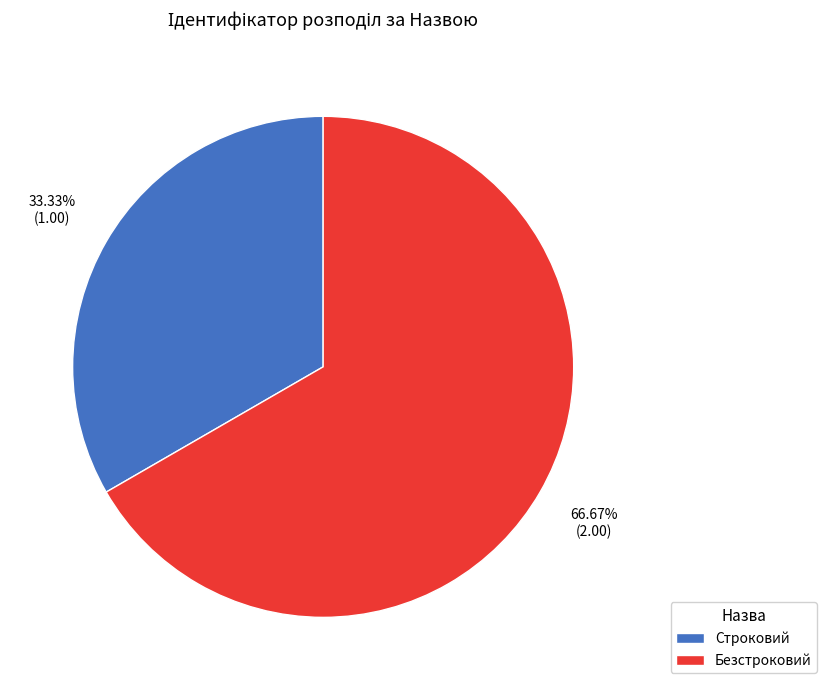

How many segments does this pie chart have?

2